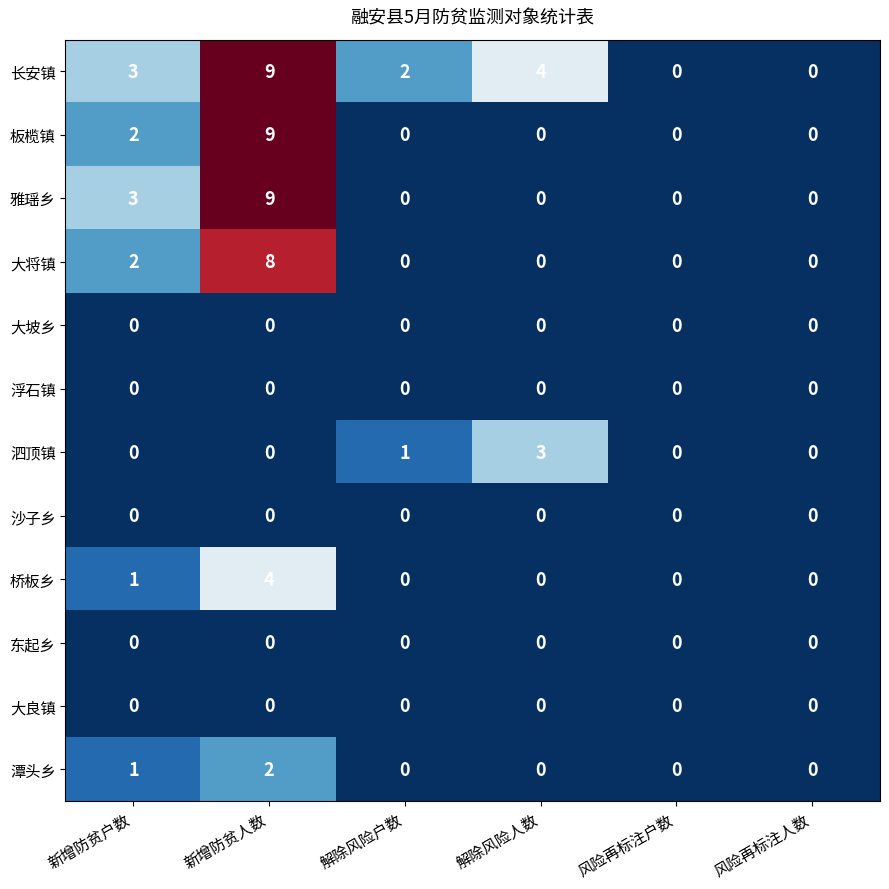

Which category has the highest value across all series?

新增防贫人数